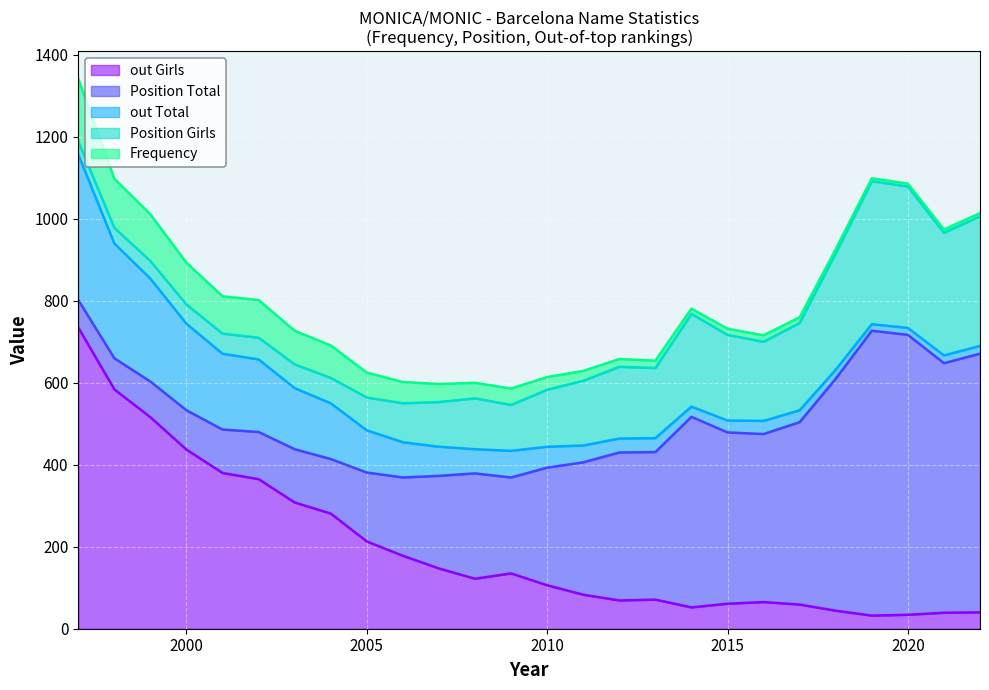

At which category does Position Total reach its first local valley?

2009